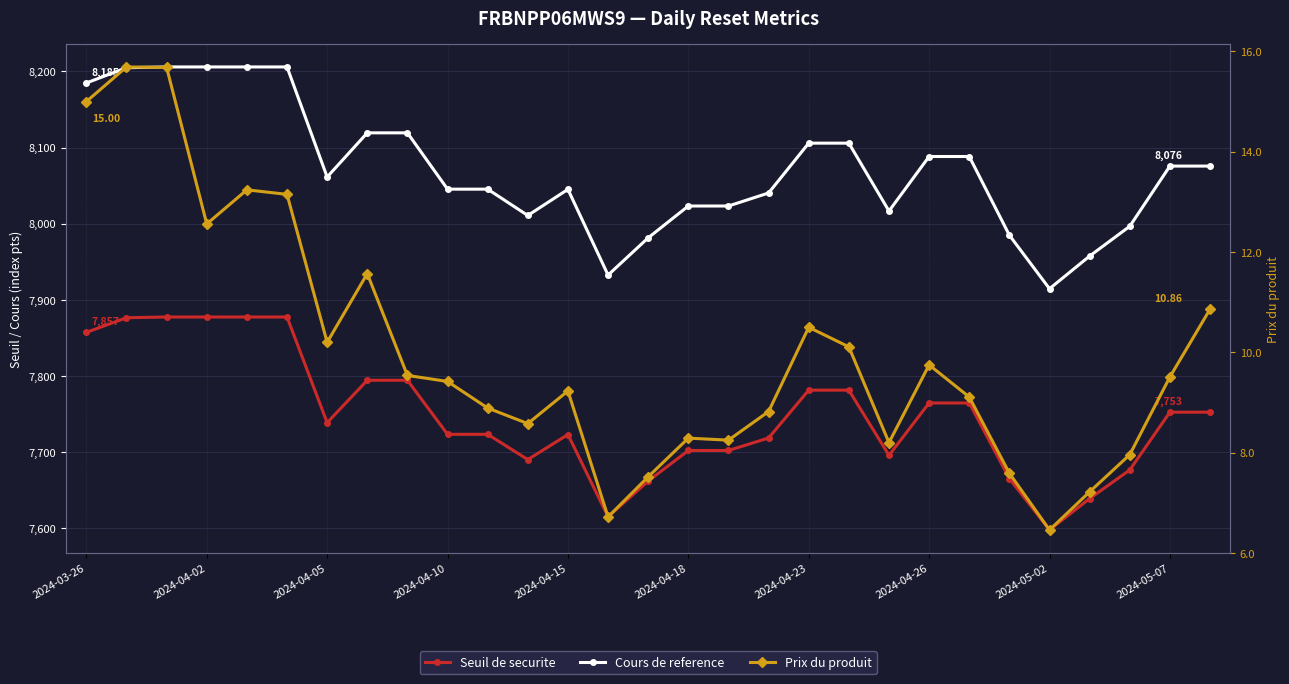

Which series changed the most between 10 and 26?

Cours de reference